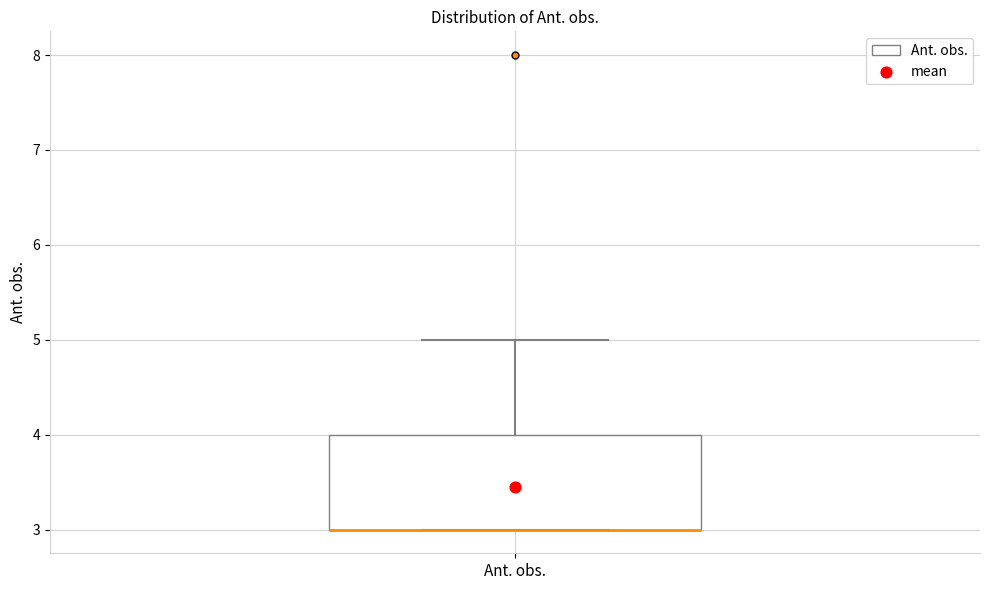

Transcribe this box plot: give where the median line is, the range the box spans, and where the two whiskers end, as read against the y-axis. The values are not printed on the chart, so give them approximately, as read against the axis.

median 3 (drawn on the box's lower edge), box 3 to 4, whiskers 3 to 5